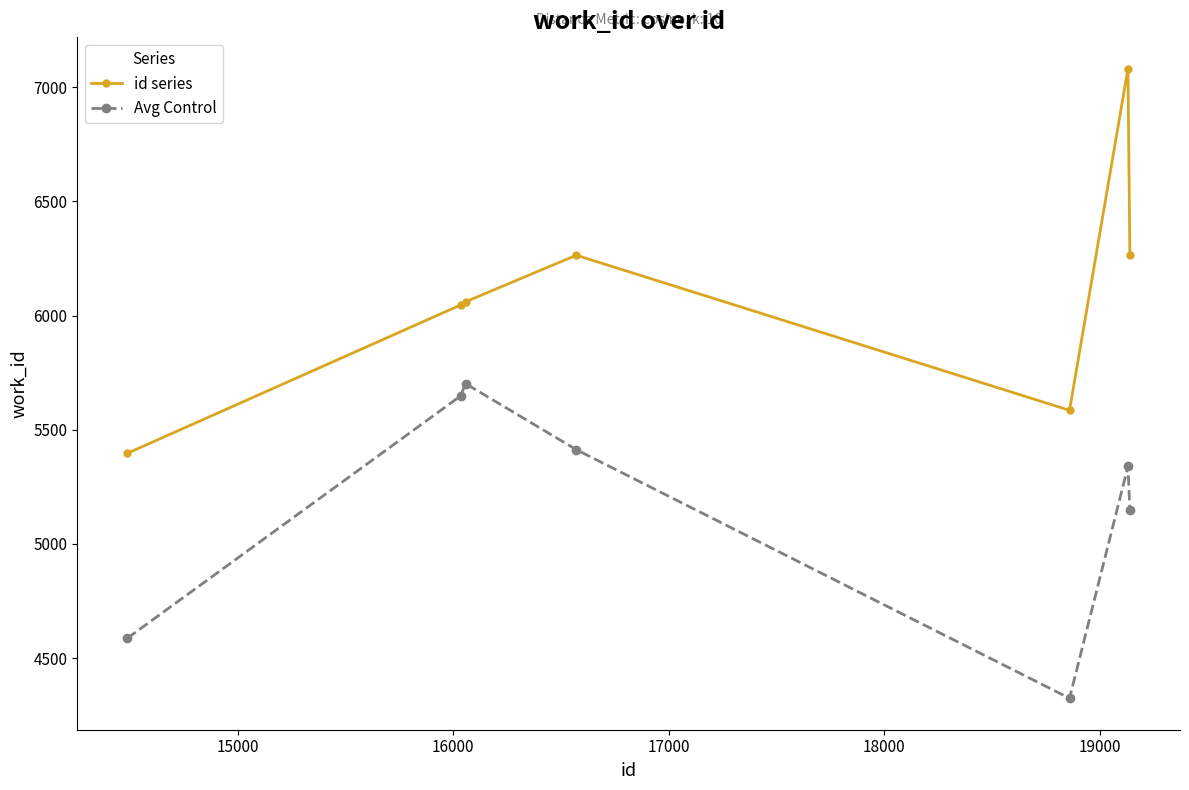

What are all the series names shown in the legend?

id series, Avg Control